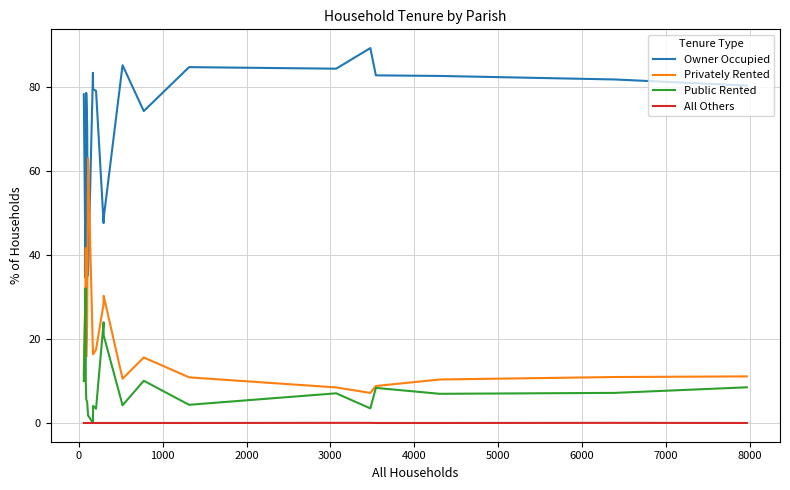

List the series in order of their peak value, lowest first.

All Others, Public Rented, Privately Rented, Owner Occupied